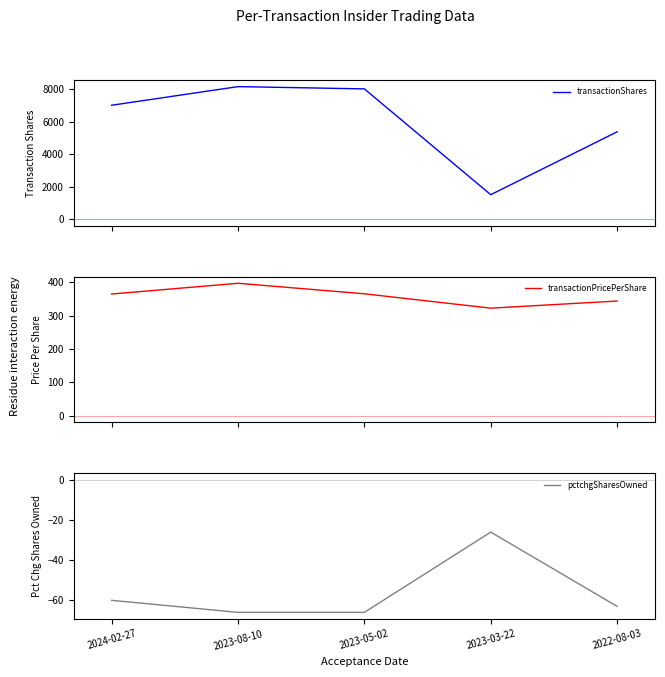

True or false: transactionPricePerShare and transactionShares intersect in this chart.

False